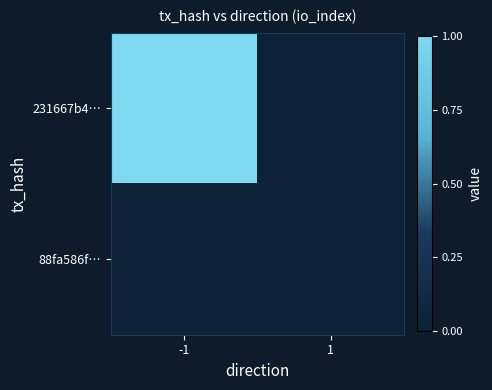

Which series has the largest total across all categories?

231667b4…